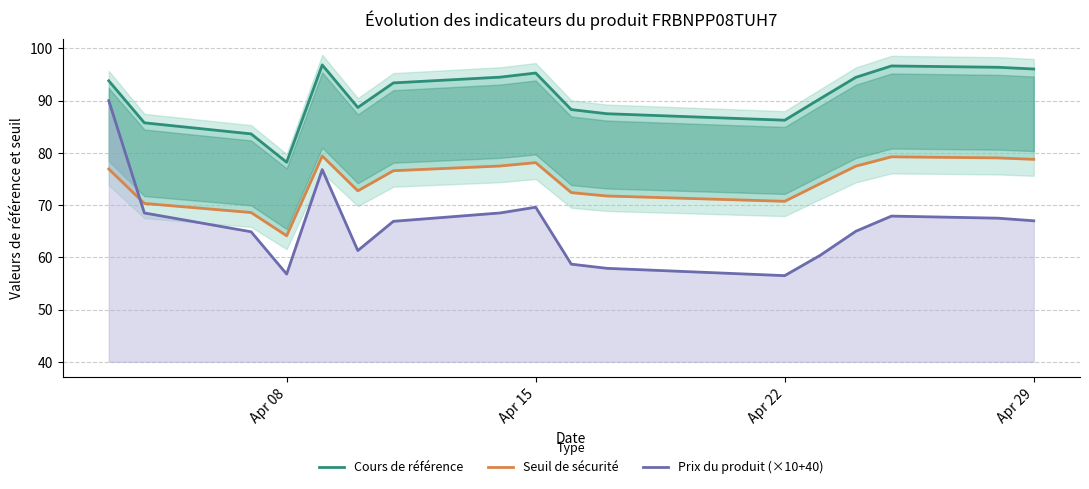

Reading right to left, transcribe all the data shown in this chart.

Cours de référence: 96.1	96.4	96.6	94.5	90.4	86.3	87.5	88.3	95.3	94.5	93.4	88.7	96.8	78.2	83.6	85.8	93.8
Seuil de sécurité: 78.8	79.0	79.2	77.5	74.1	70.7	71.8	72.4	78.1	77.5	76.6	72.7	79.4	64.1	68.6	70.3	76.9
Prix du produit (×10+40): 67.0	67.5	67.9	65.0	60.4	56.5	57.9	58.7	69.6	68.5	66.9	61.3	76.8	56.8	64.9	68.5	90.0